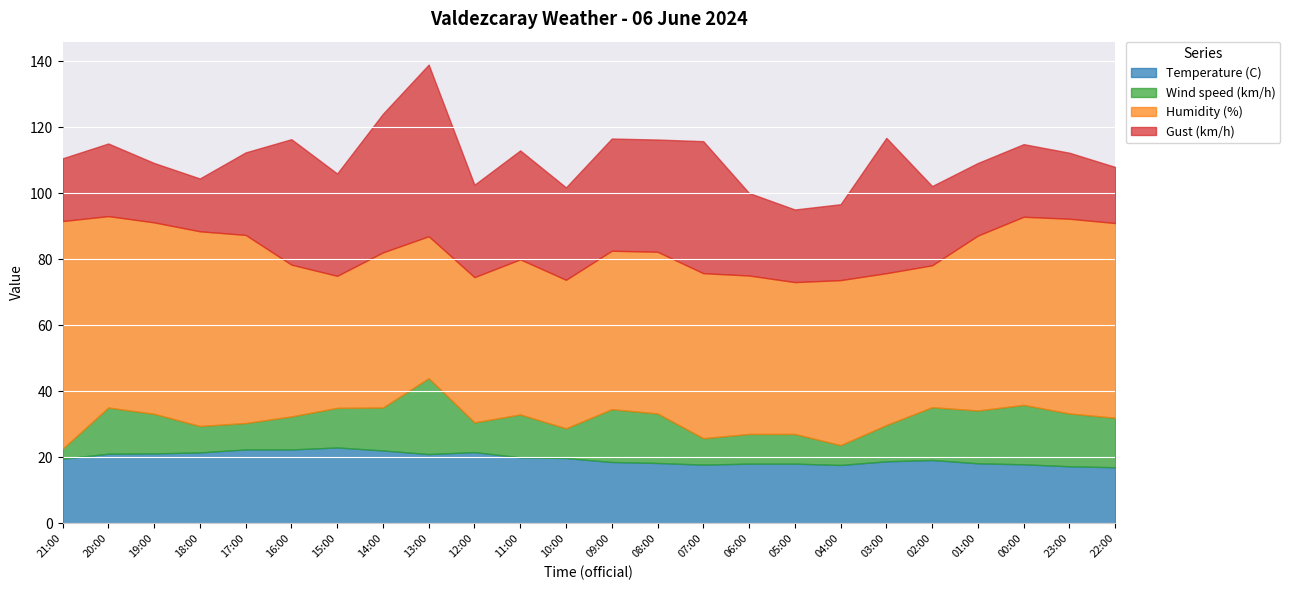

What is the greatest value displayed?

69.0